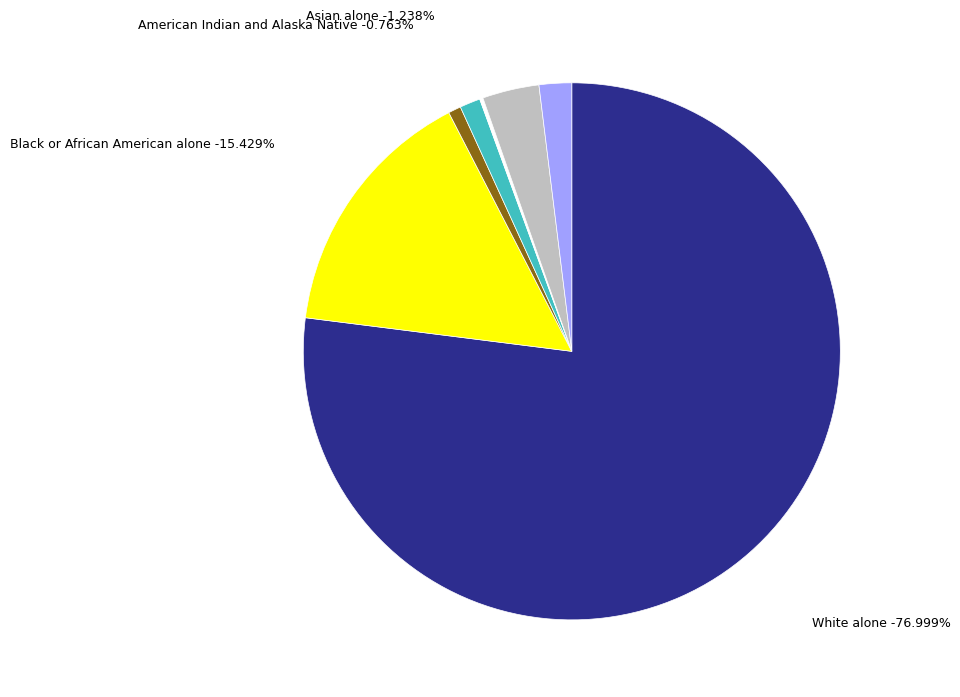

What is the total percentage of Native Hawaiian and Other Pacific and White alone?

77.2%